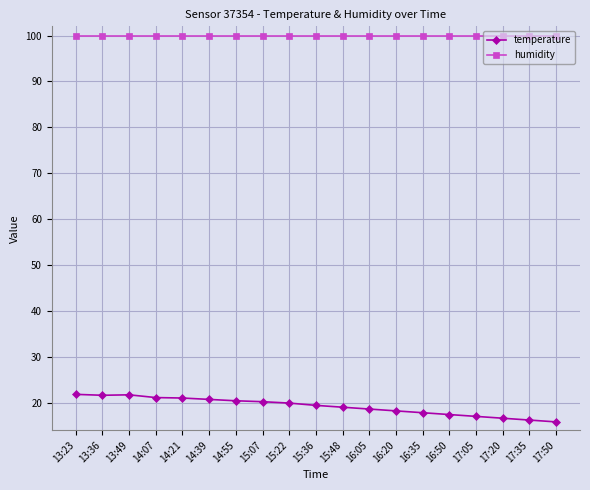

True or false: temperature has more than 0 interior local peaks.

True